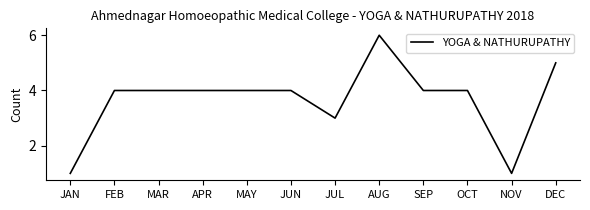

What position from the left is JUN?

6